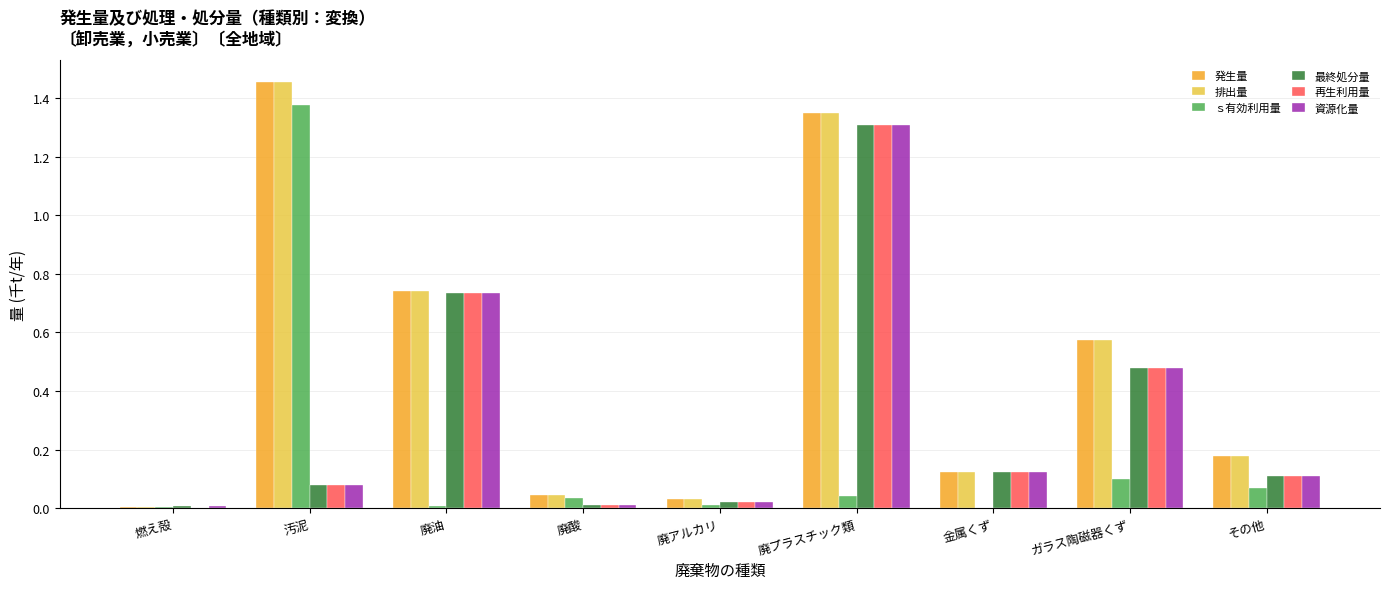

What is the total value across all series at 廃プラスチック類?

6.7